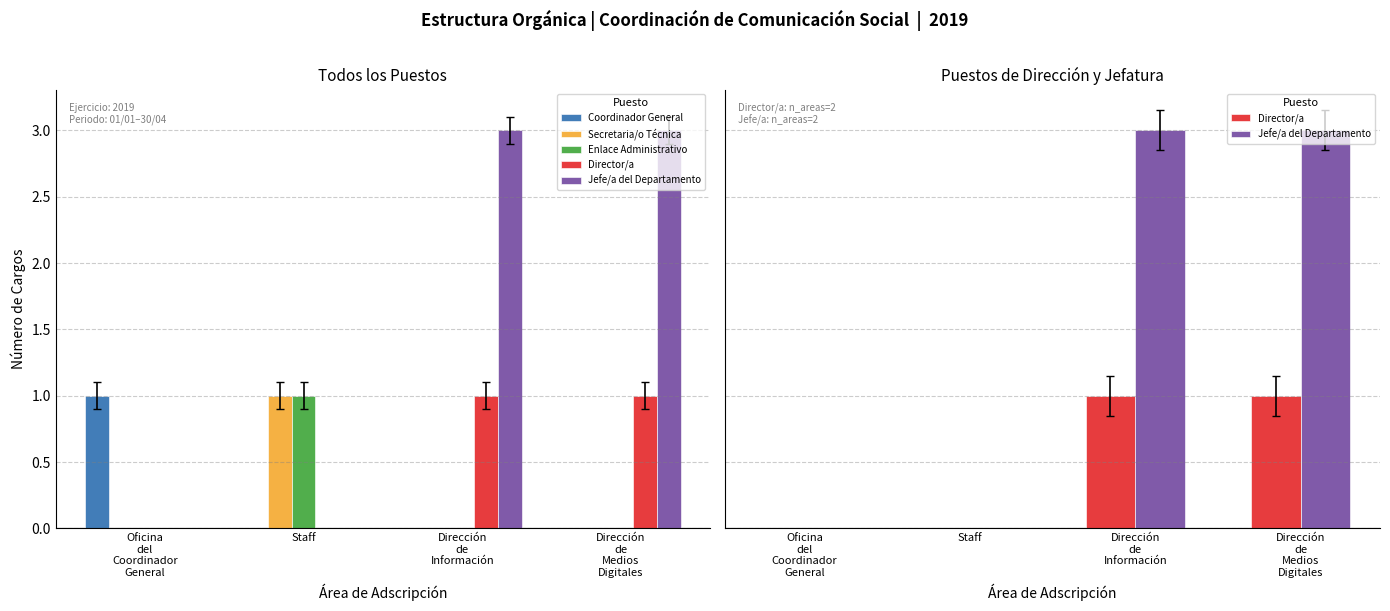

What is the label of the 3rd bar from the right?

Staff